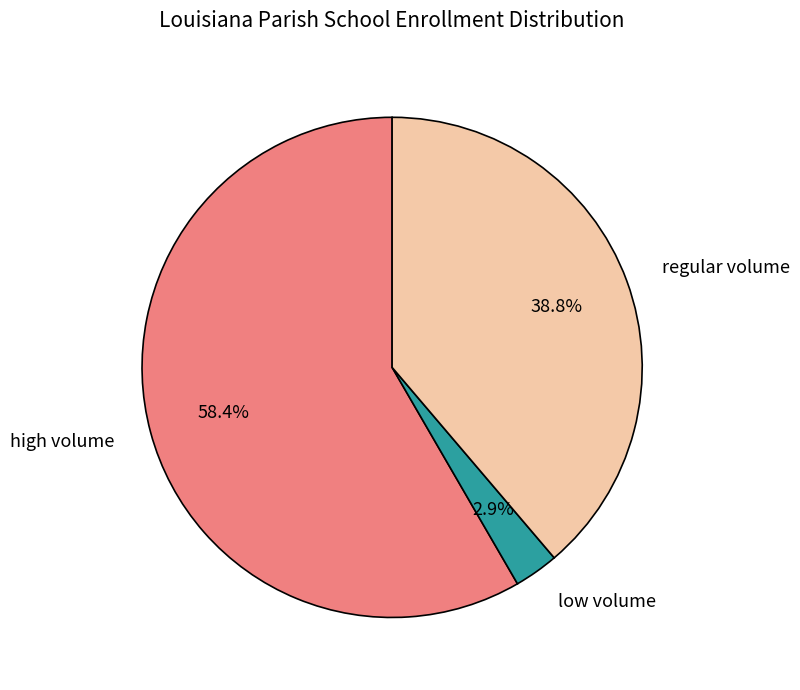

What is the largest slice in the pie chart?

high volume